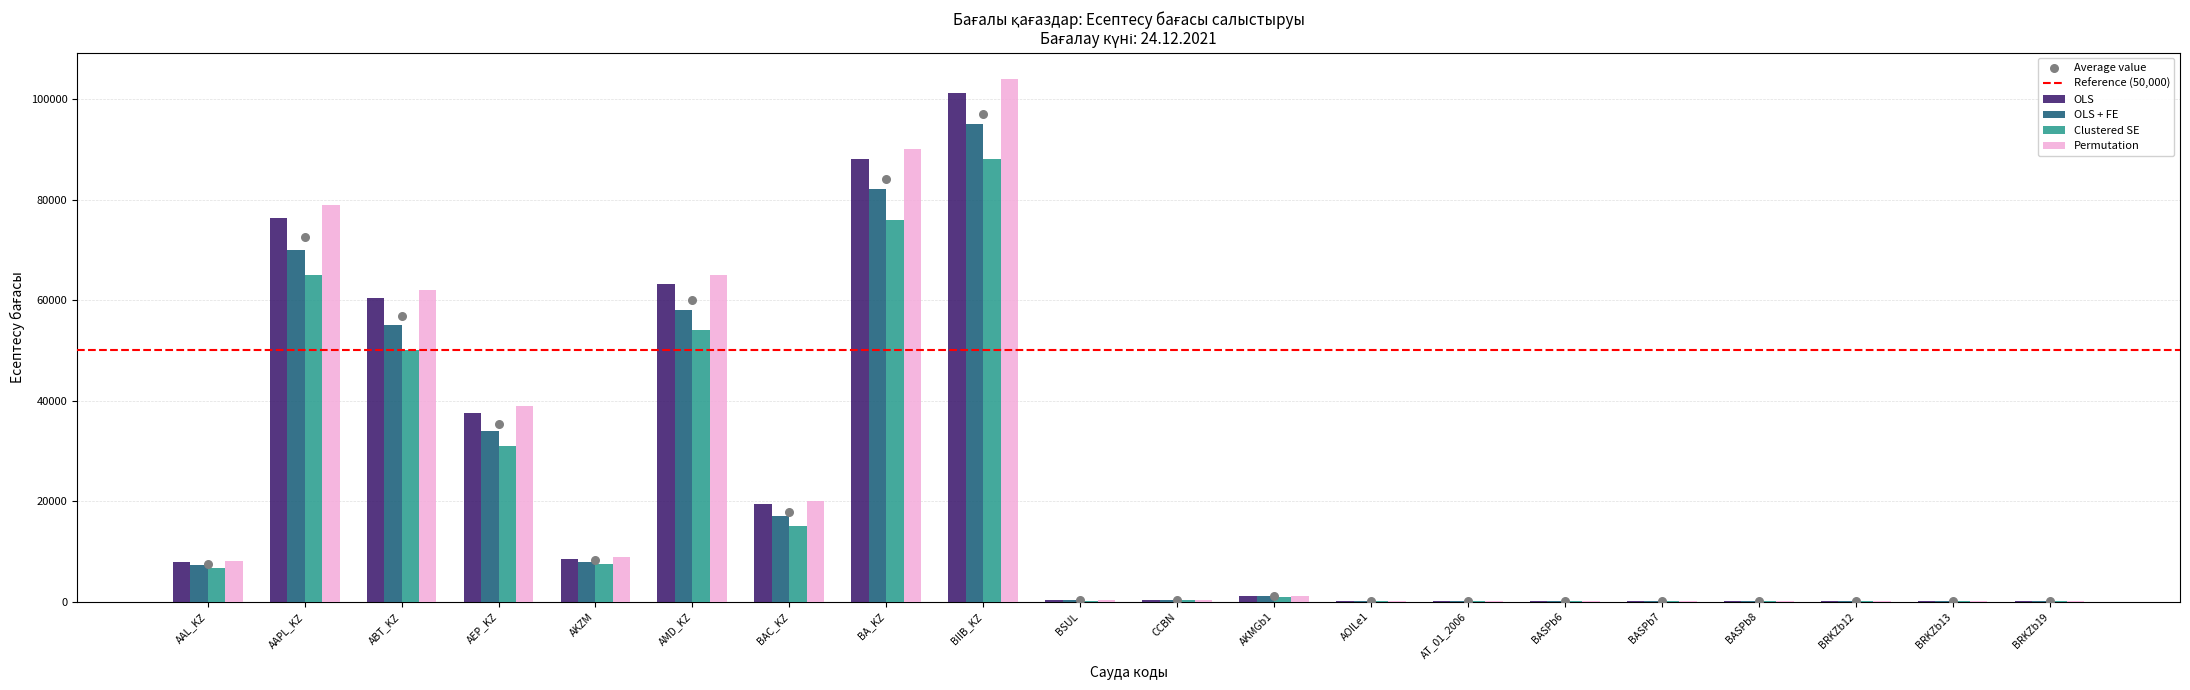

Which series has the largest total across all categories?

Permutation